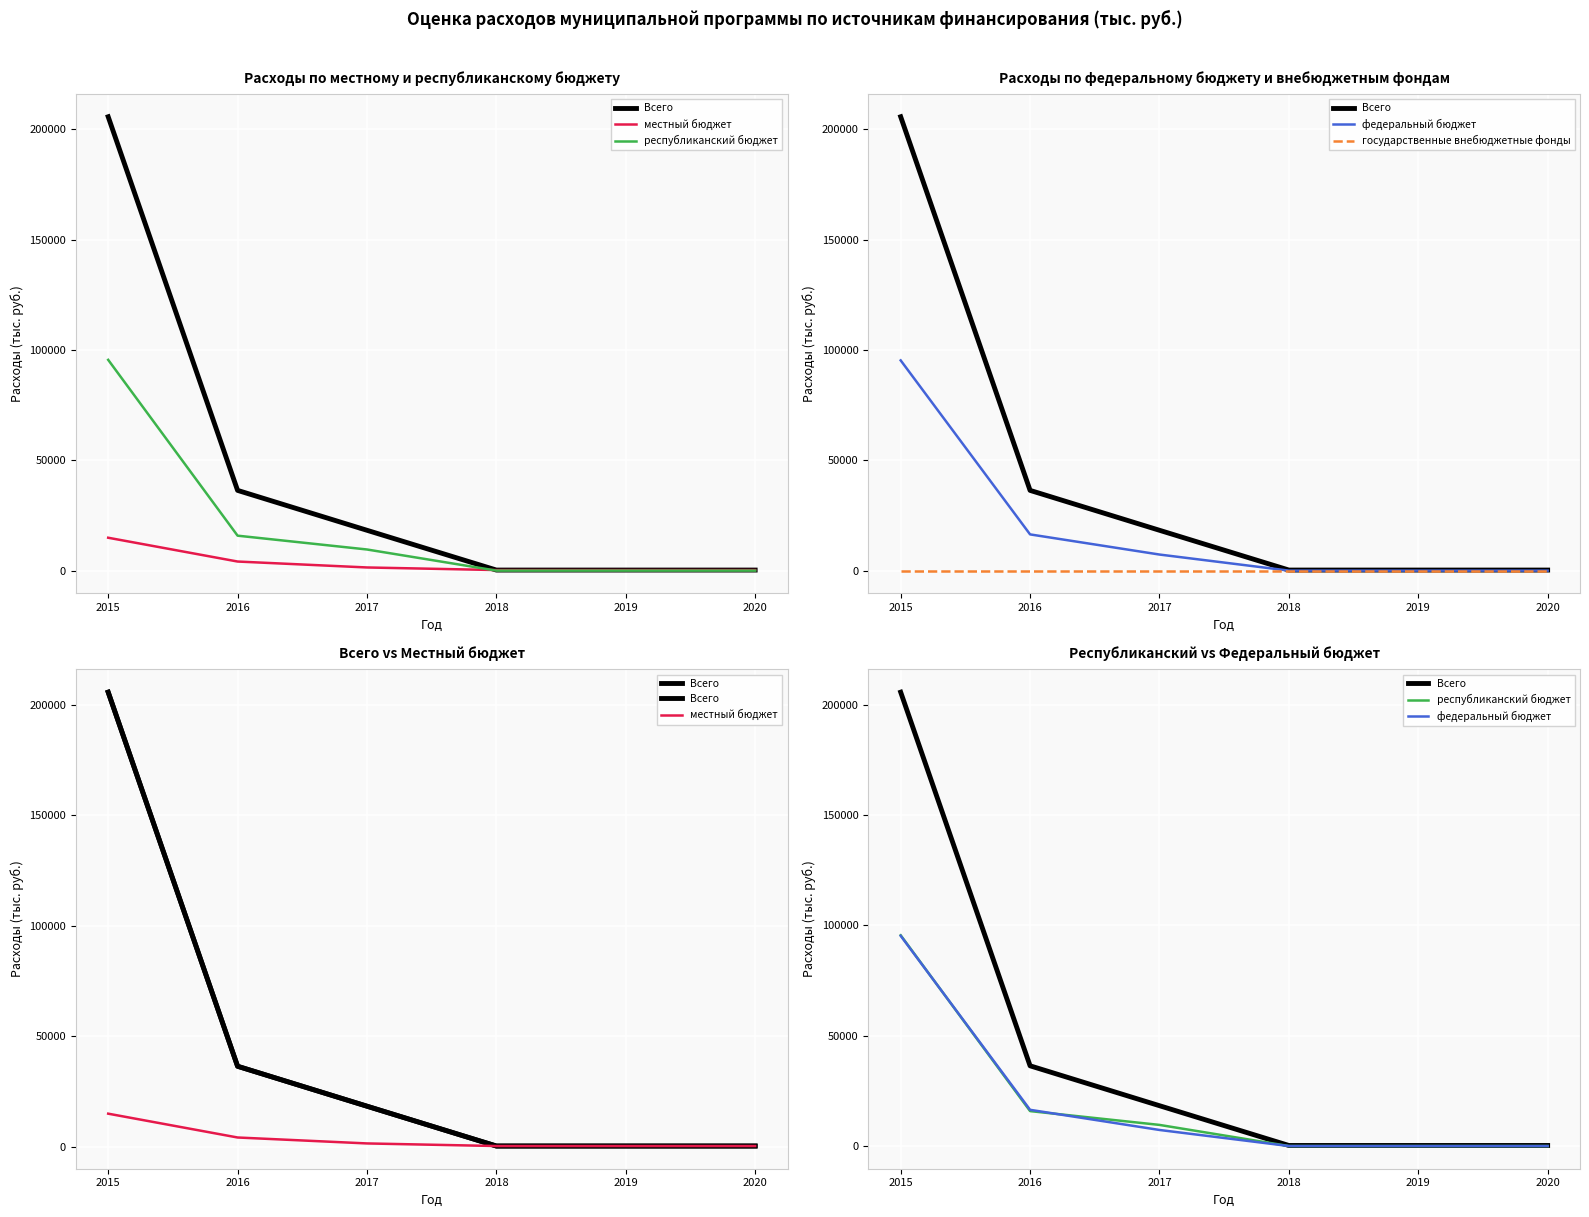

Is it true that Всего equals 25145.1 at 2016?

False